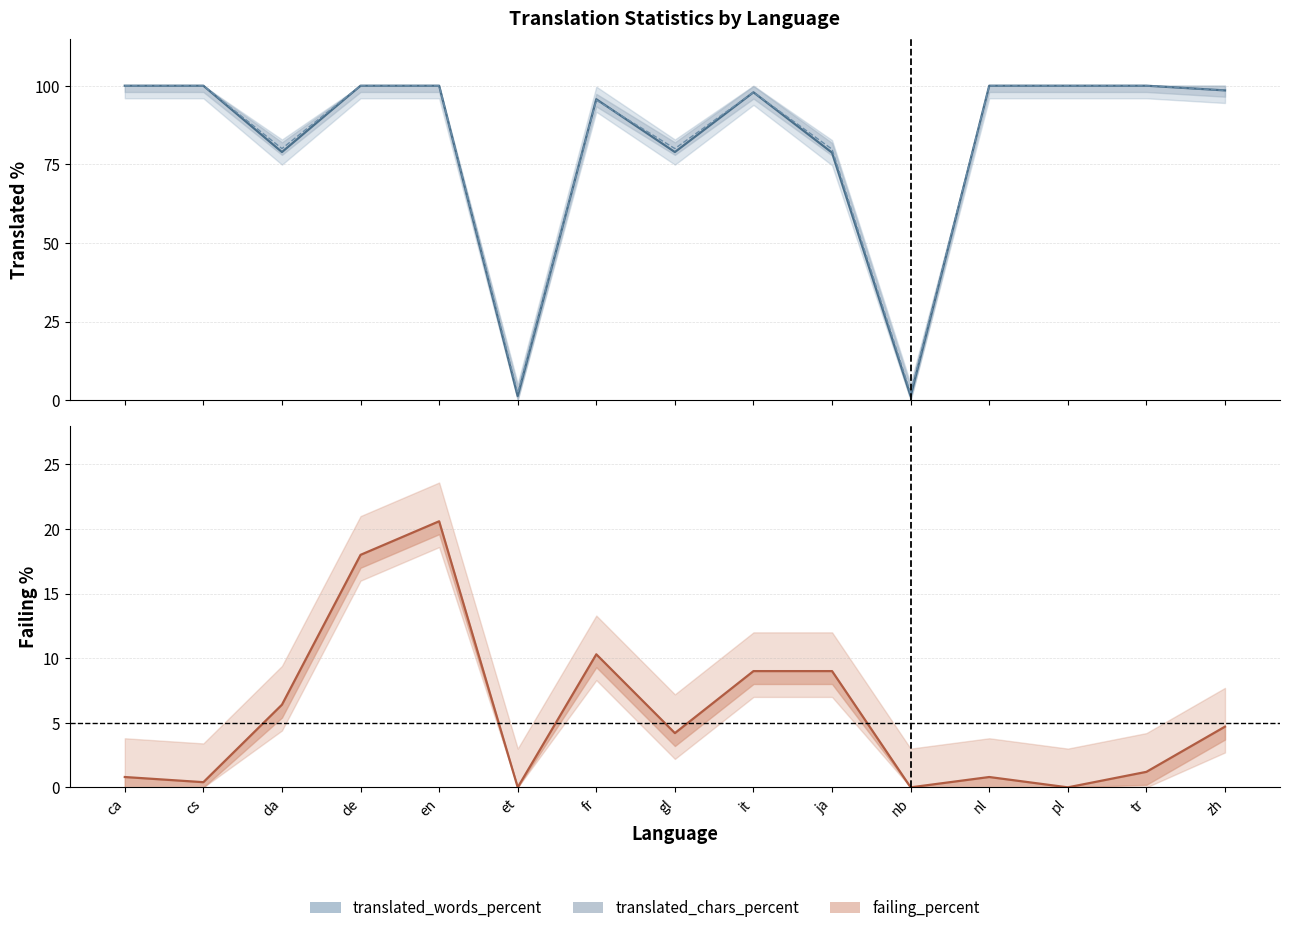

Which series ends up on top after the final intersection of translated_chars_percent and translated_words_percent?

translated_chars_percent